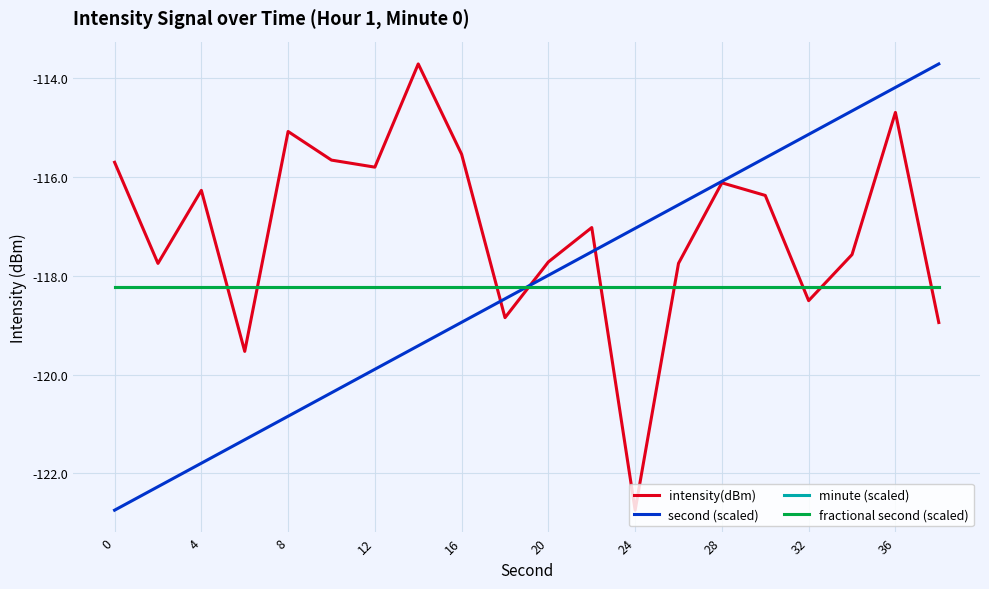

Does the chart display data point markers on the line(s)?

No